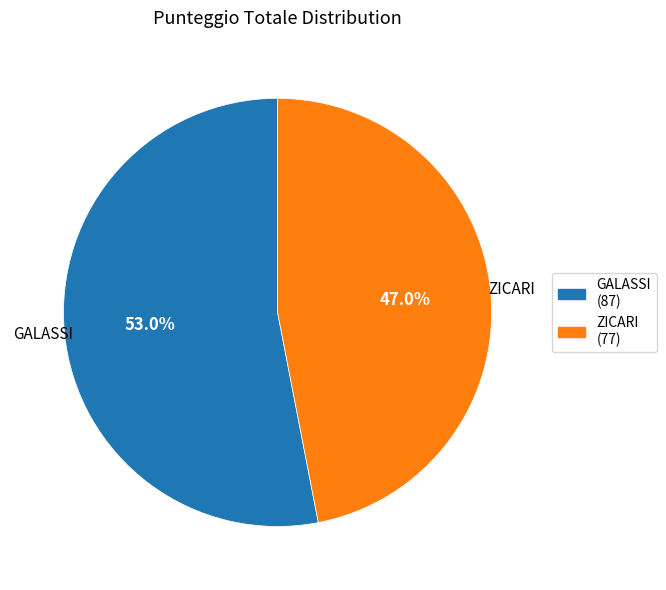

Which category has the smallest portion of the pie?

ZICARI